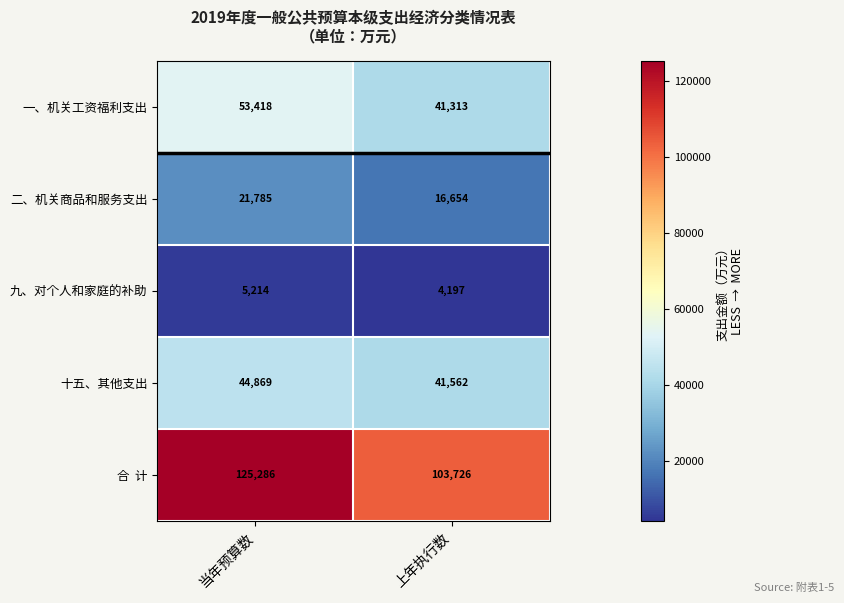

What is the spread (max minus min) of values at 上年执行数?

99529